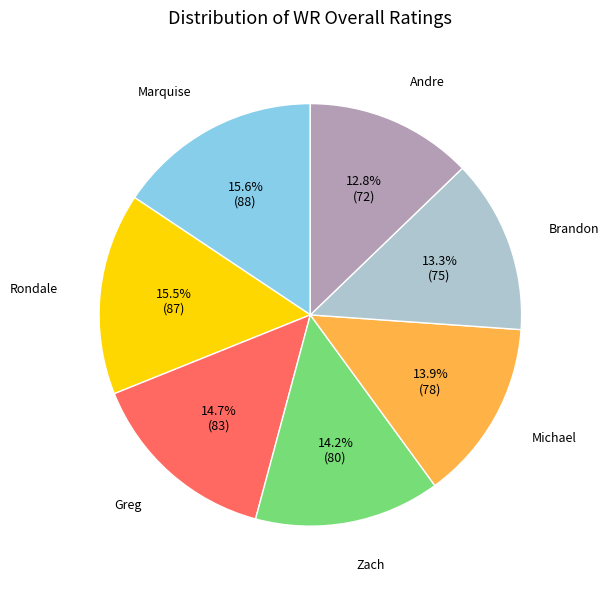

Count the number of slices in the pie.

7